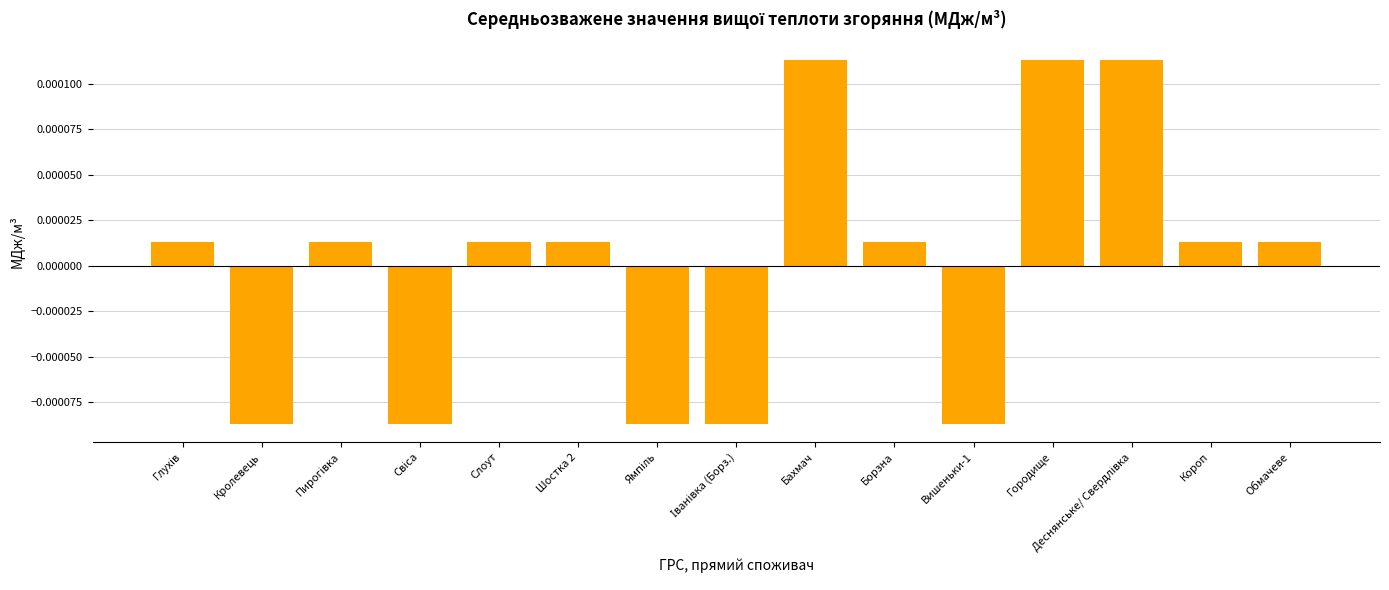

What is the label of the 6th bar from the right?

Борзна